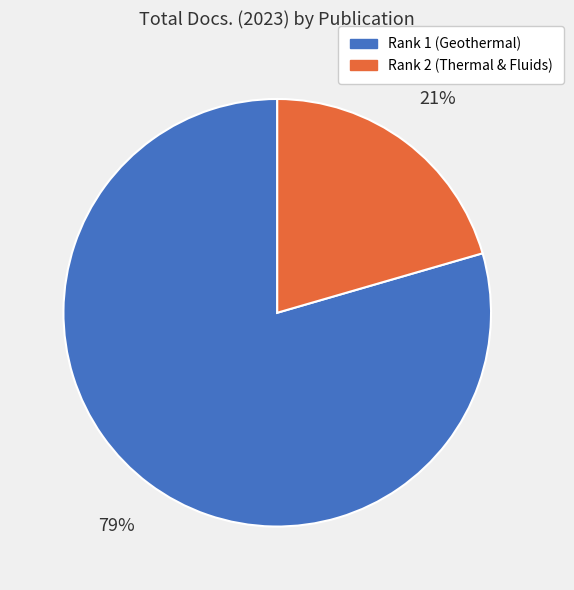

Is there a majority slice in this chart?

Yes